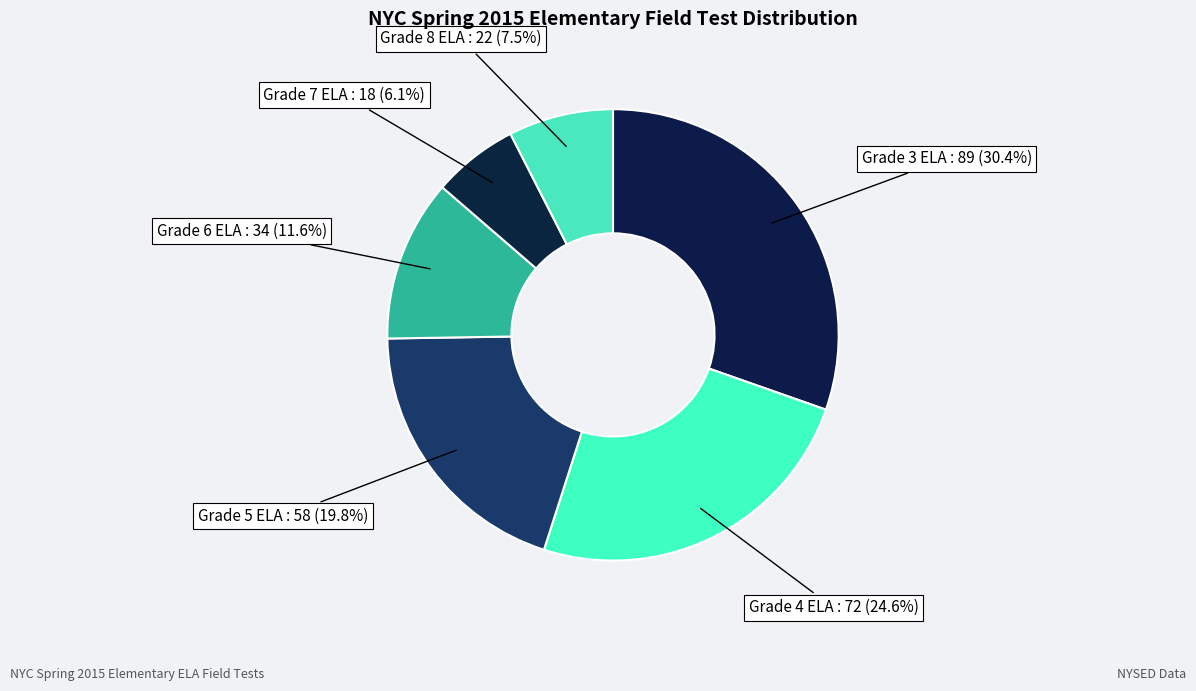

How many segments does this pie chart have?

6